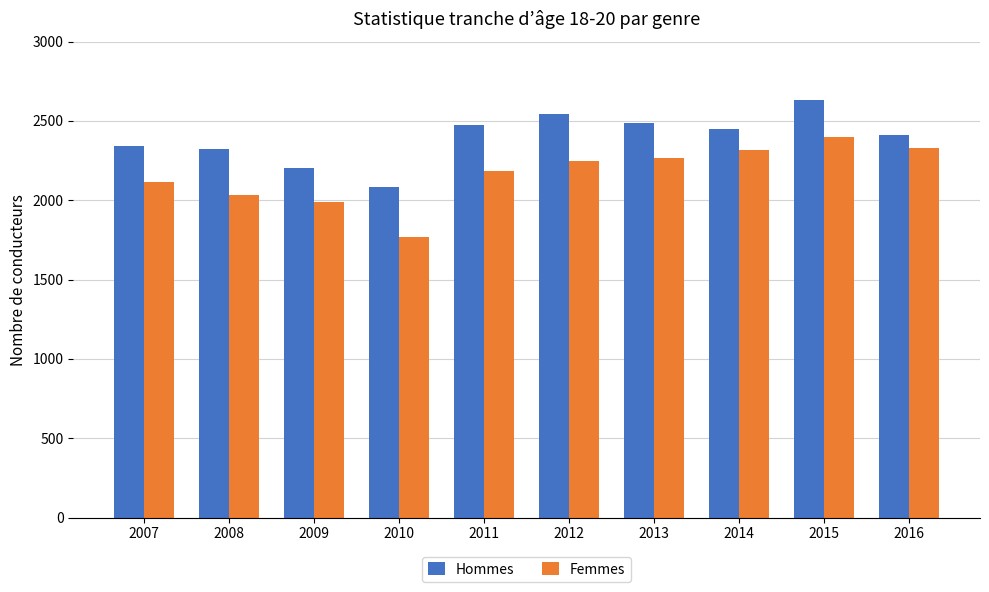

How many categories are shown in the chart?

10